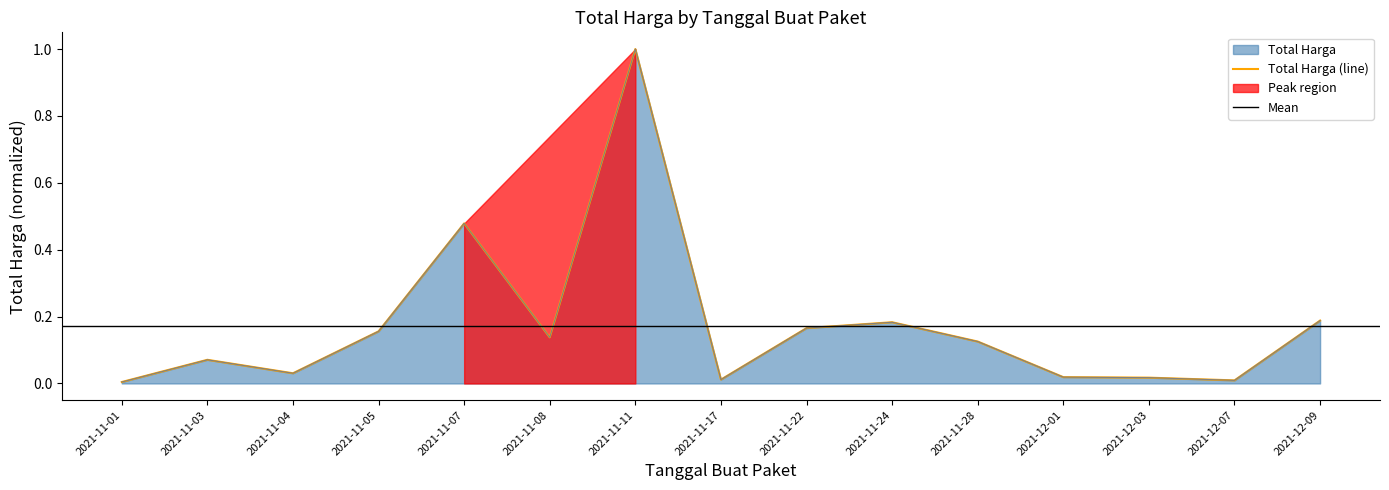

Reading left to right, transcribe all the data shown in this chart.

2021-11-01=0.0	2021-11-03=0.1	2021-11-04=0.0	2021-11-05=0.2	2021-11-07=0.5	2021-11-08=0.1	2021-11-11=1.0	2021-11-17=0.0	2021-11-22=0.2	2021-11-24=0.2	2021-11-28=0.1	2021-12-01=0.0	2021-12-03=0.0	2021-12-07=0.0	2021-12-09=0.2